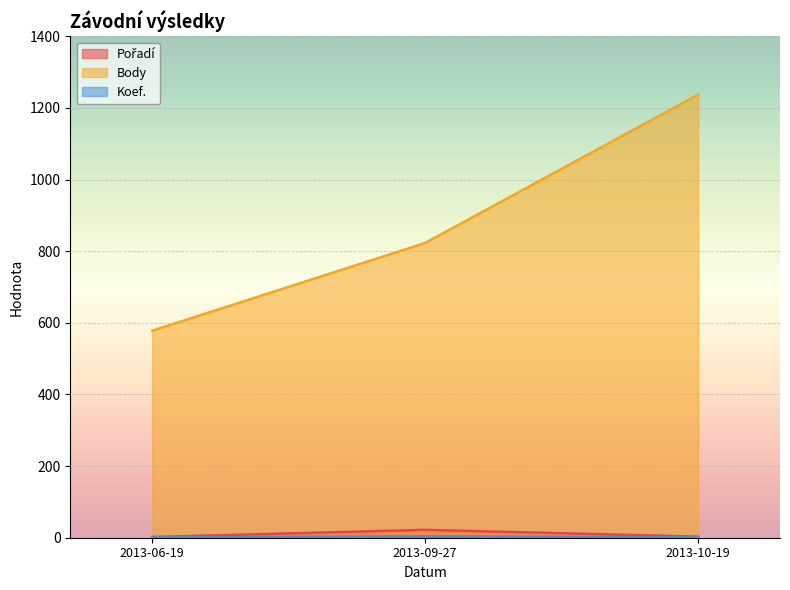

At how many categories does at least one series exceed 782?

2